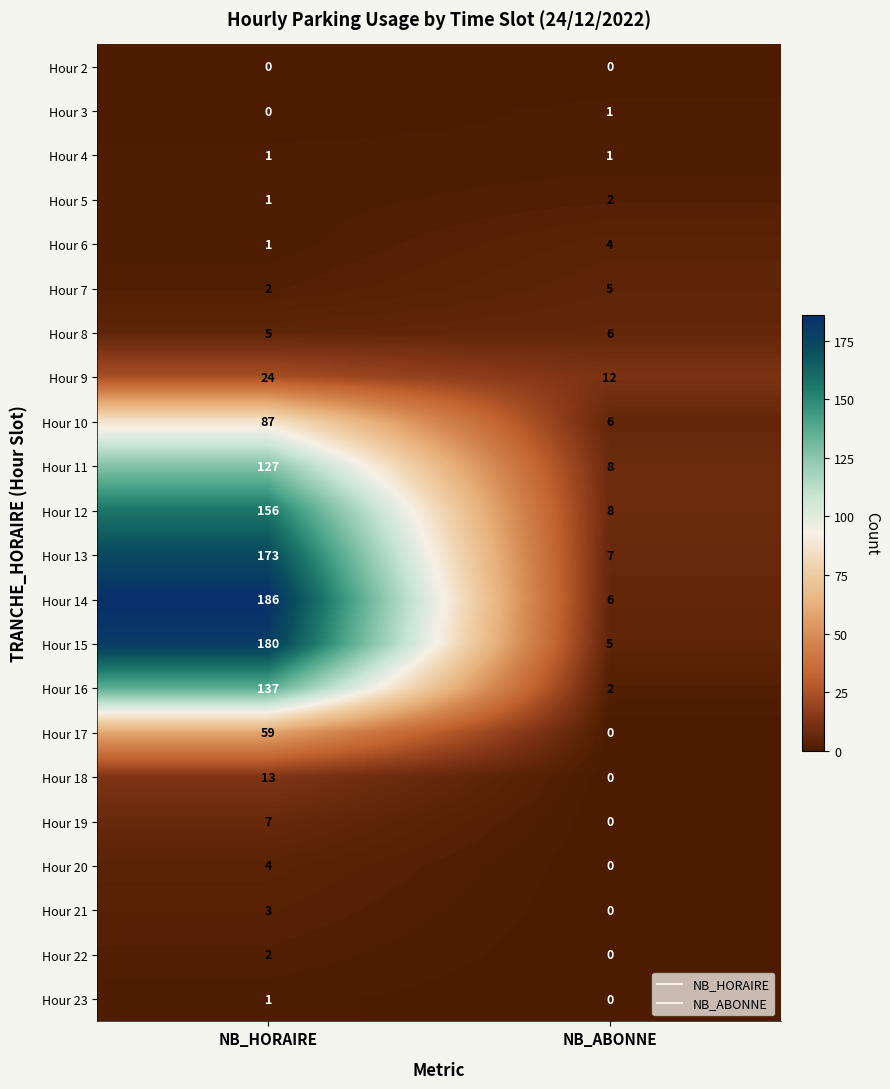

Is the value of Hour 12 at NB_ABONNE greater than the value of Hour 17 at NB_HORAIRE?

No